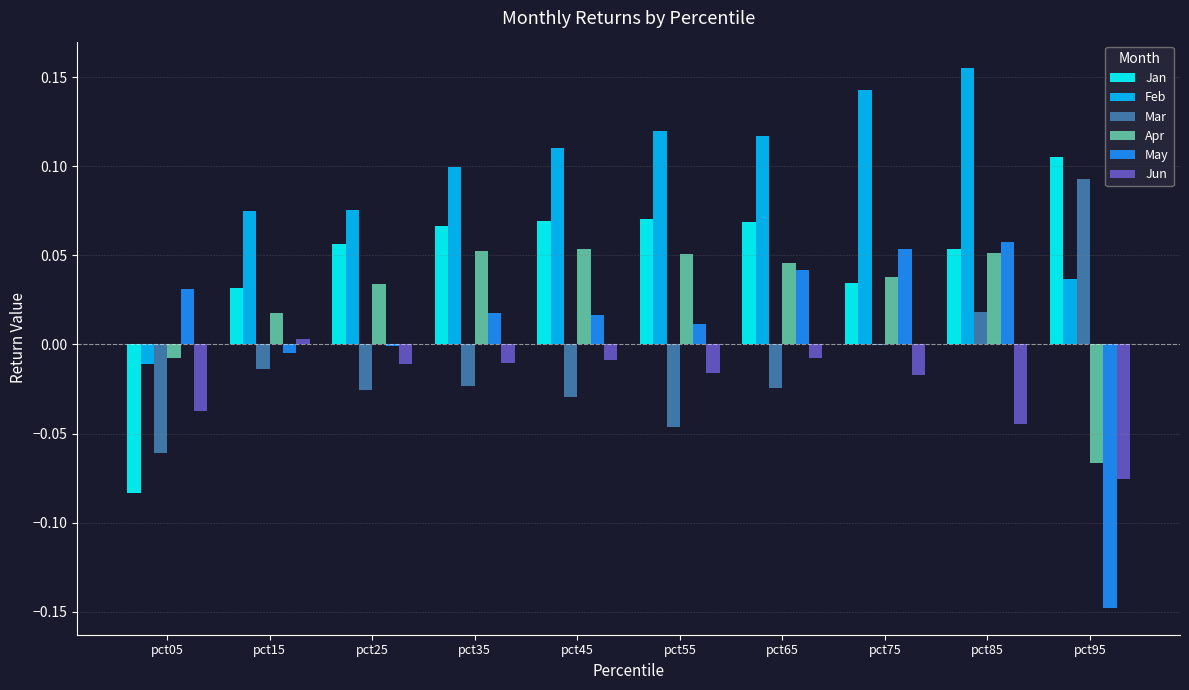

How many distinct data groups are displayed?

6